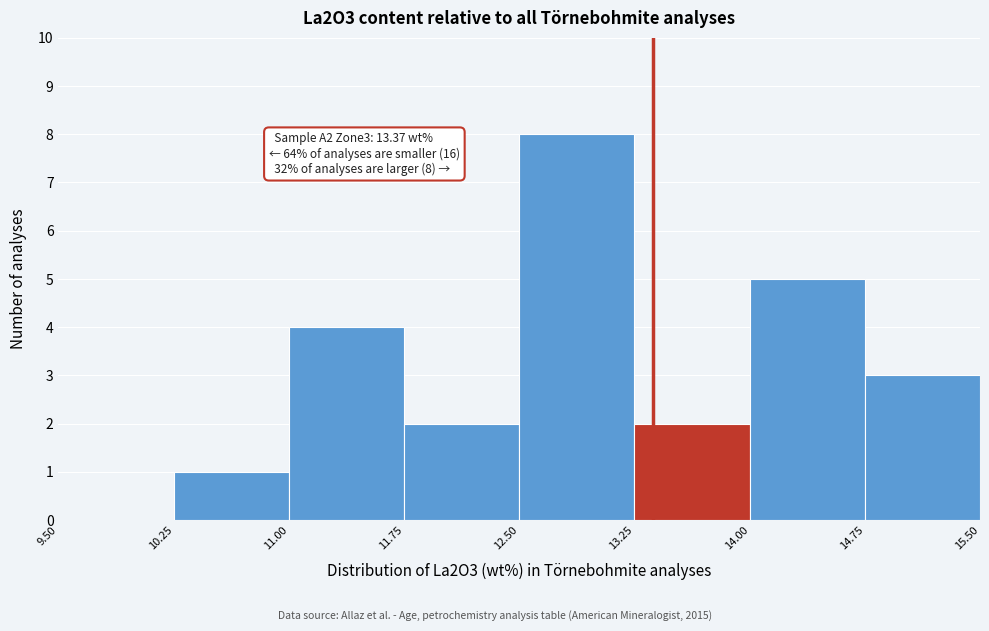

Over which range of the x-axis is the bar tallest?

12.50 to 13.25